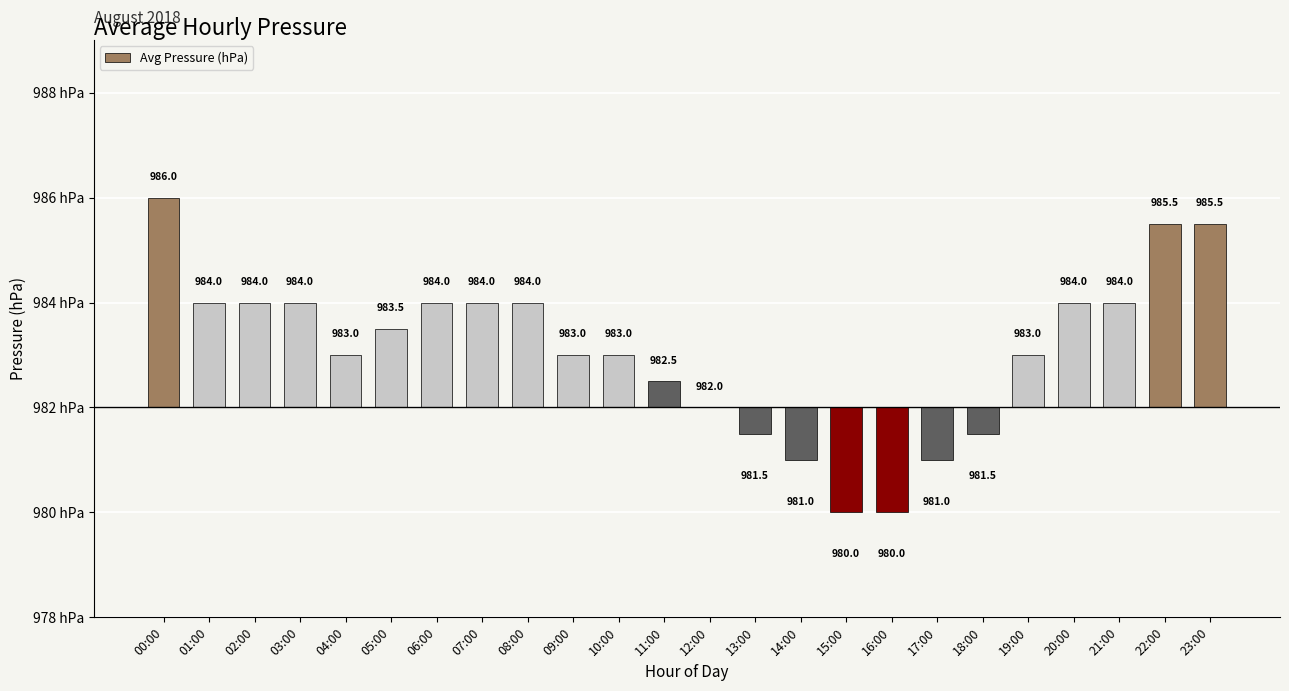

What is the difference between the second highest and second lowest values?

5.5